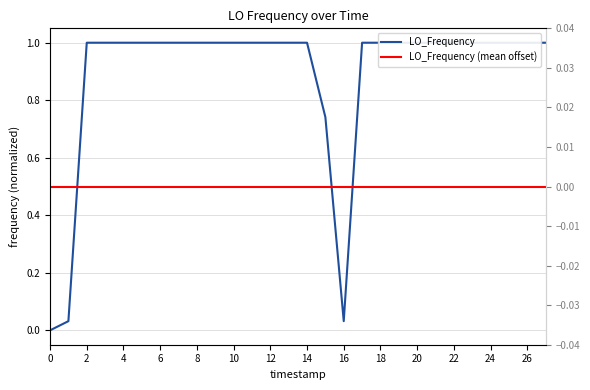

Is it true that LO_Frequency equals -0.6 at 0?

False